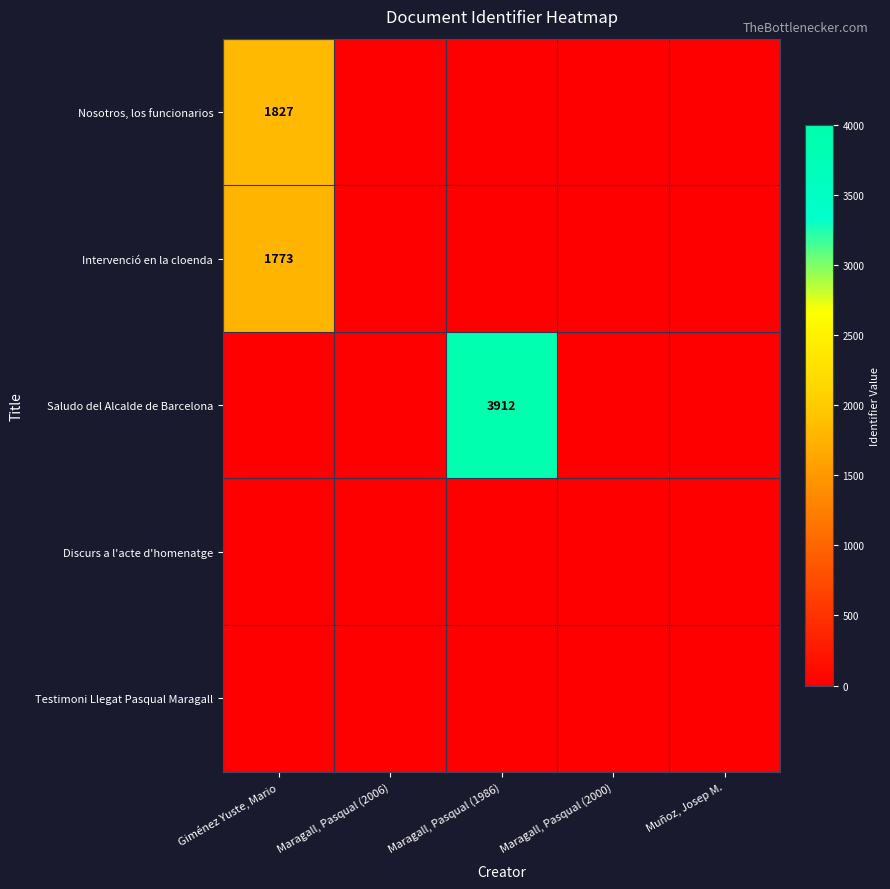

At which category does the chart reach its peak across all series?

Maragall, Pasqual (1986)